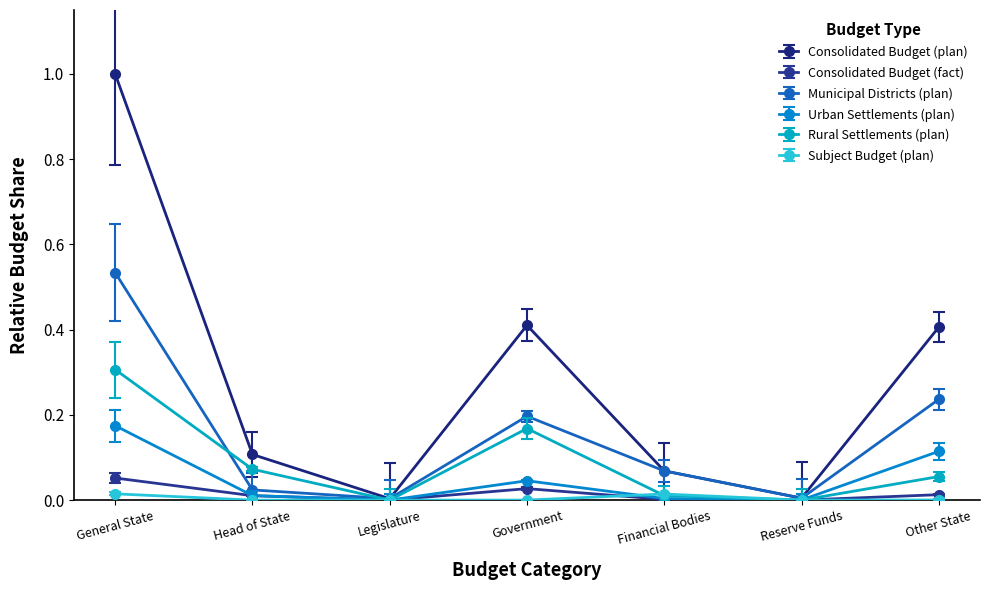

Is it true that Rural Settlements (plan) equals 0.0 at Legislature?

True